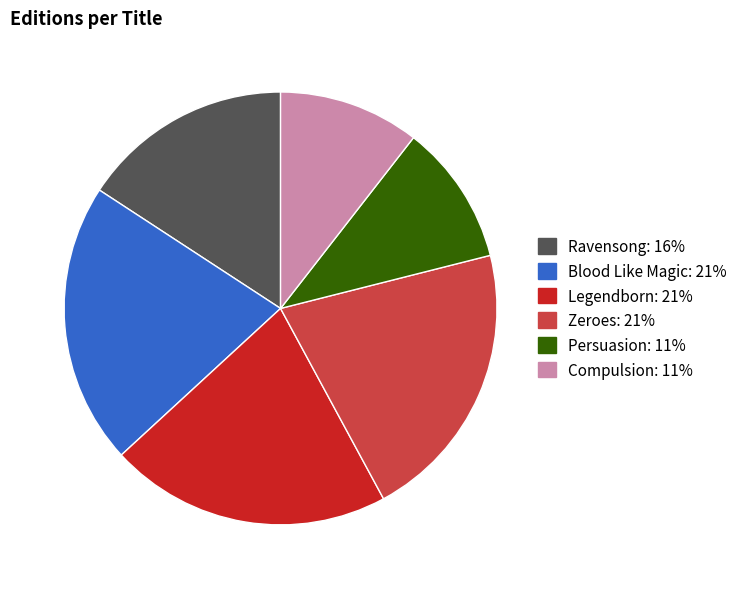

How many segments does this pie chart have?

6